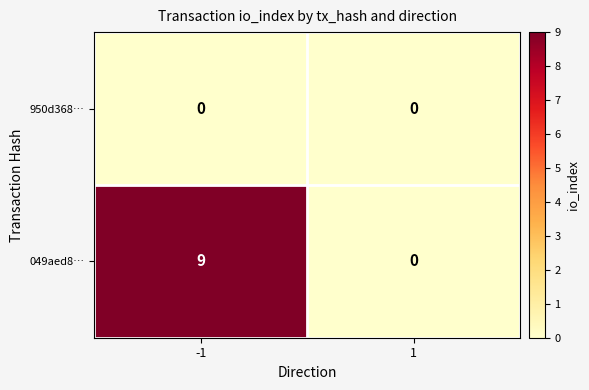

The value of 049aed8… at -1 is 9. True or false?

True